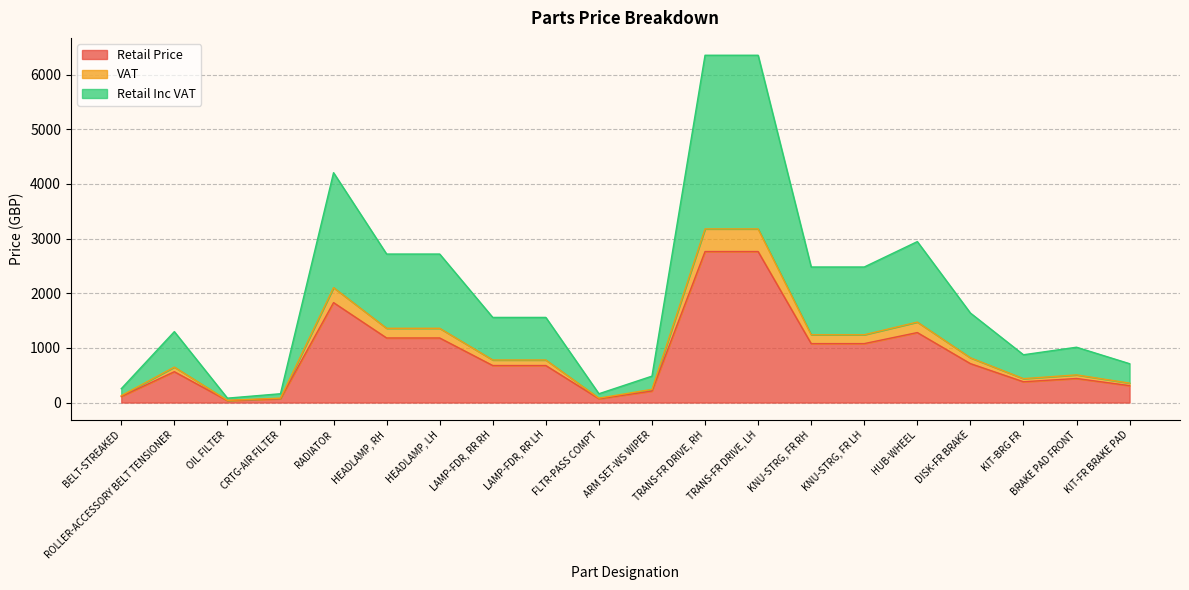

Where is the first local maximum for VAT?

ROLLER-ACCESSORY BELT TENSIONER